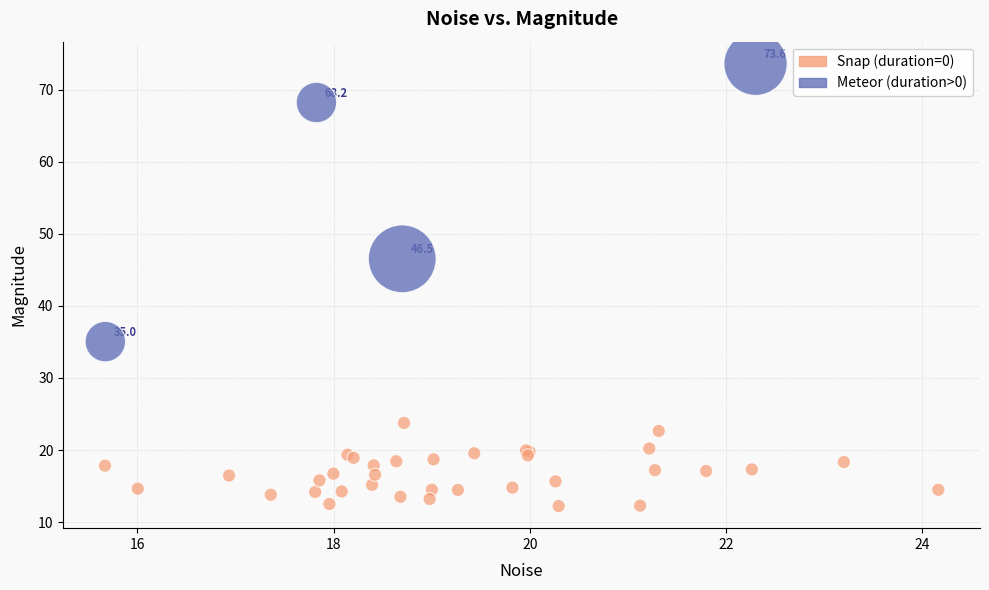

Which series contains the highest Y value?

Meteor (duration>0)